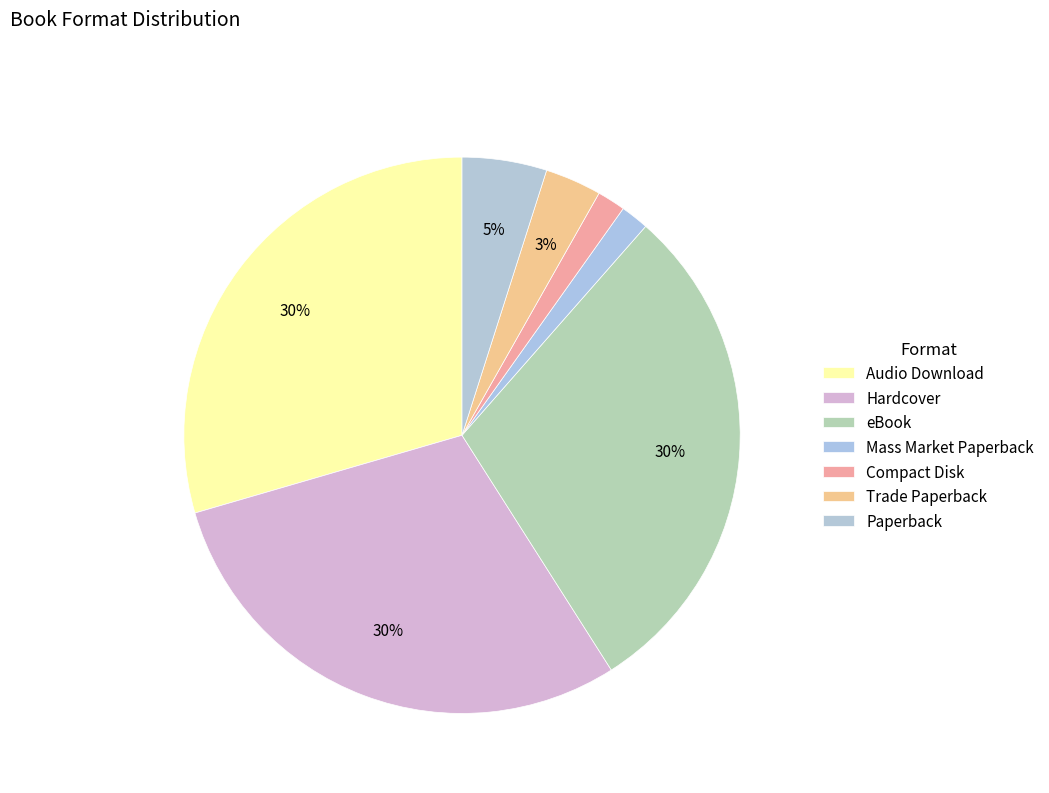

To the nearest percent, what portion does Audio Download represent?

30%